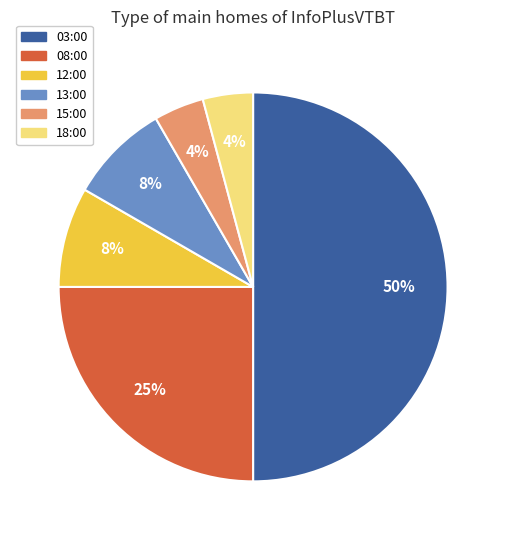

To the nearest percent, what percentage of the pie is 15:00?

4%